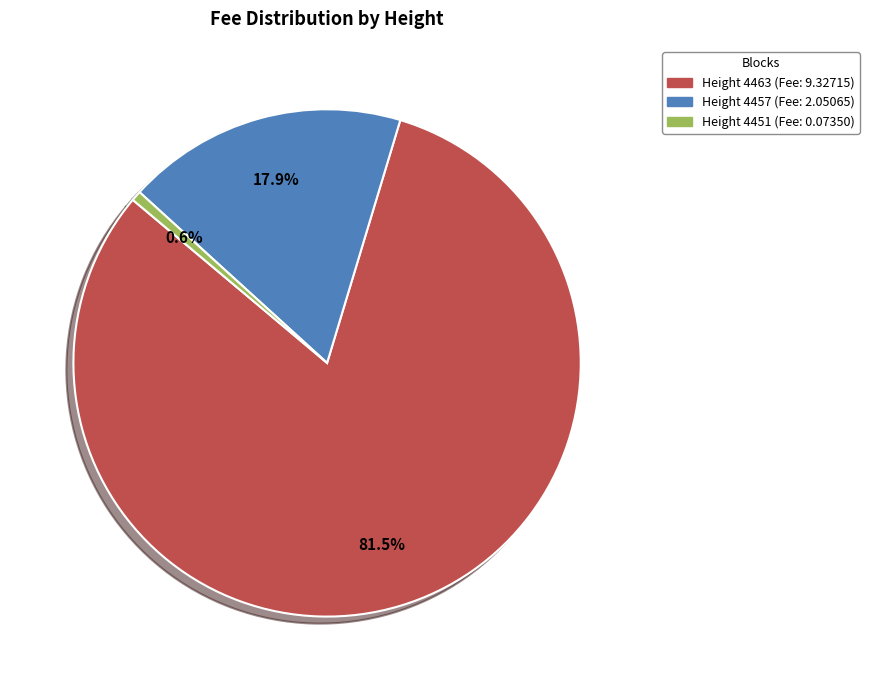

Does any single category account for the majority?

Yes